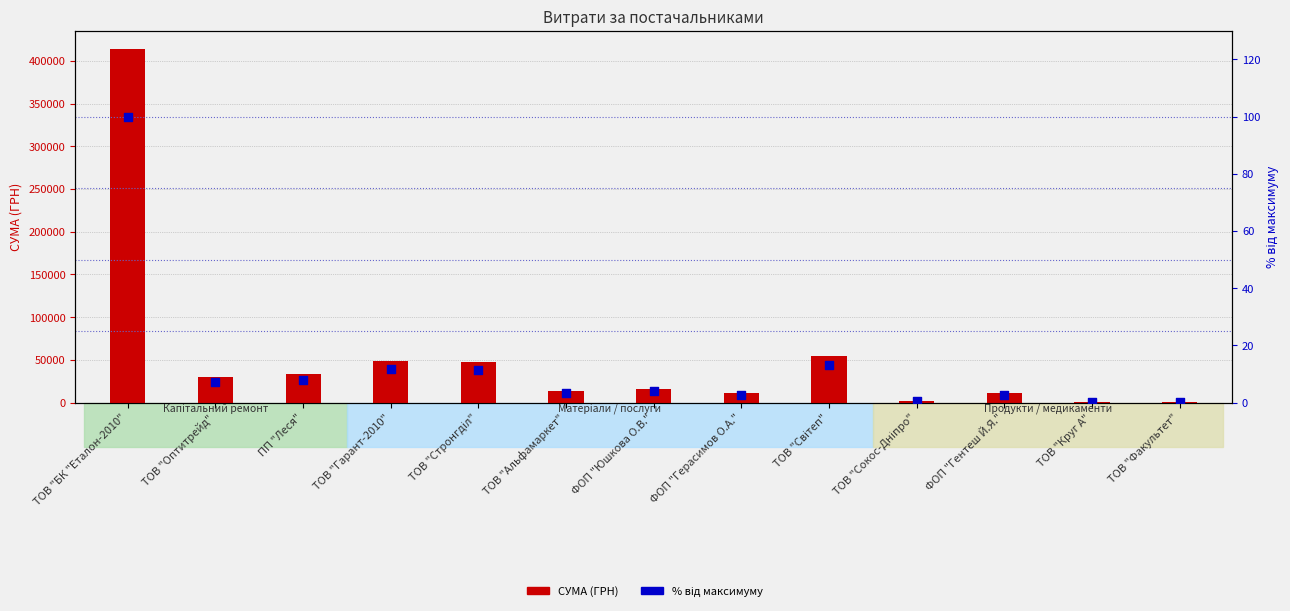

Which series contains the lowest Y value?

% від максимуму